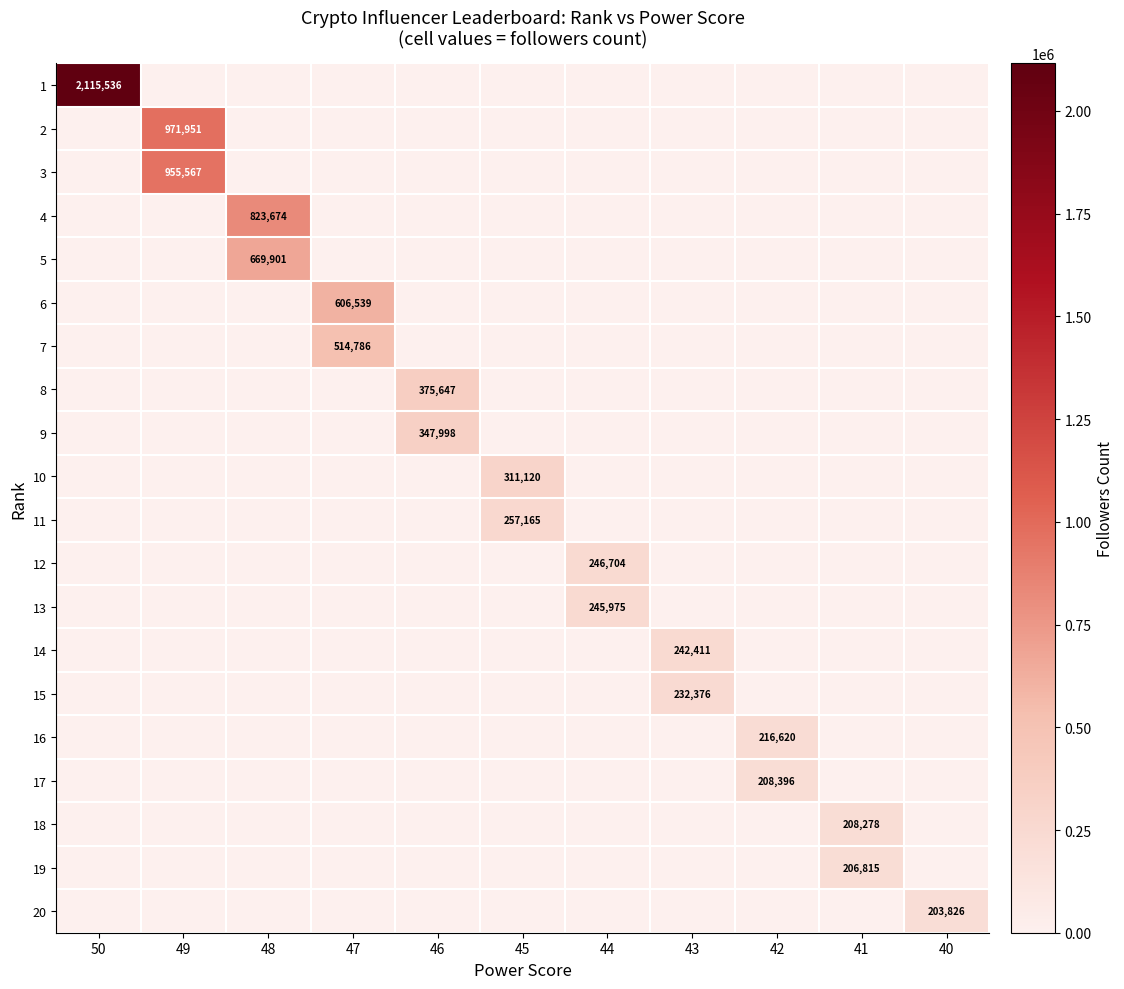

Is the value of 7 at 49 greater than the value of 10 at 45?

No